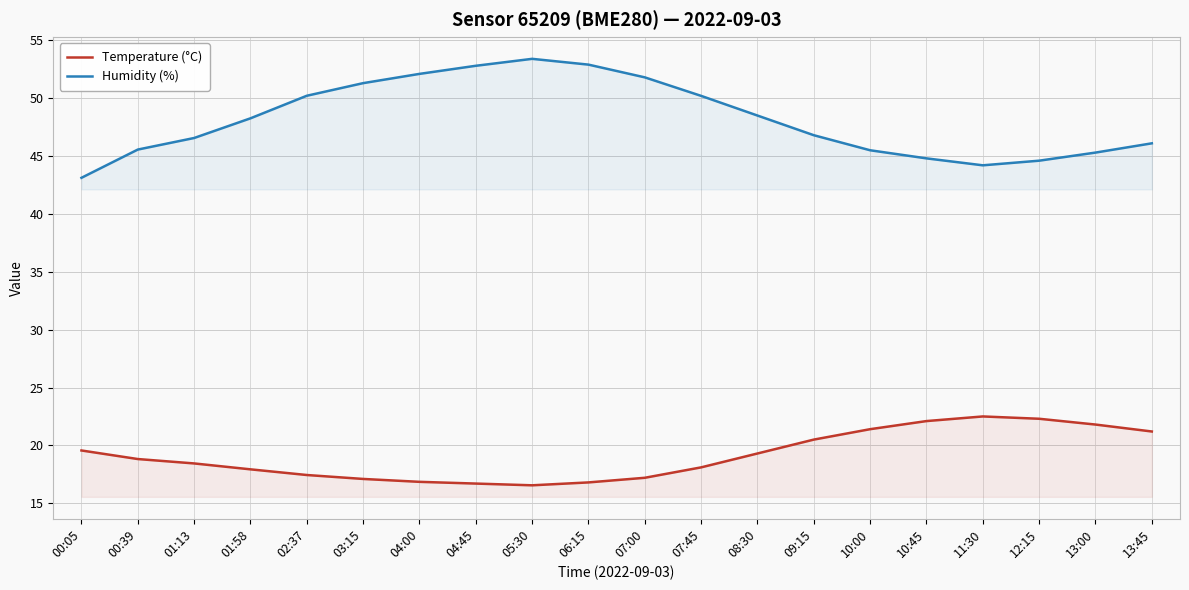

The Temperature (°C) series shows 4.5 at 13:45. True or false?

False